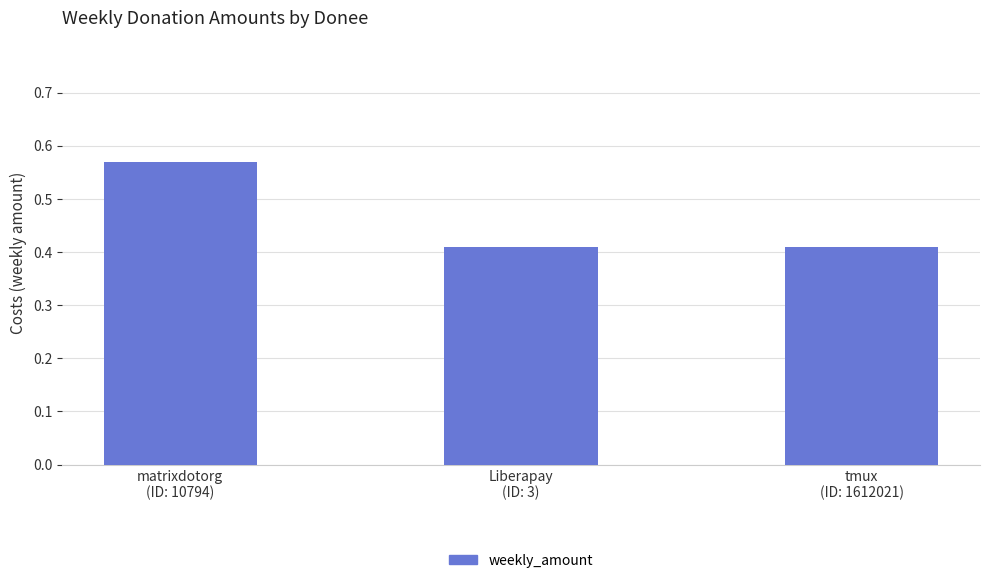

What is the label of the 1st bar from the right?

tmux
(ID: 1612021)